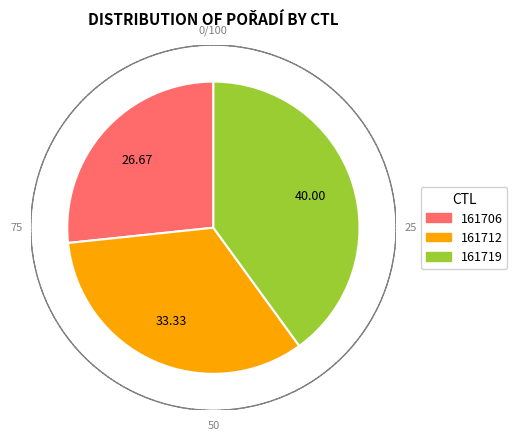

Do 161712 and 161706 together represent more than half of the pie?

Yes